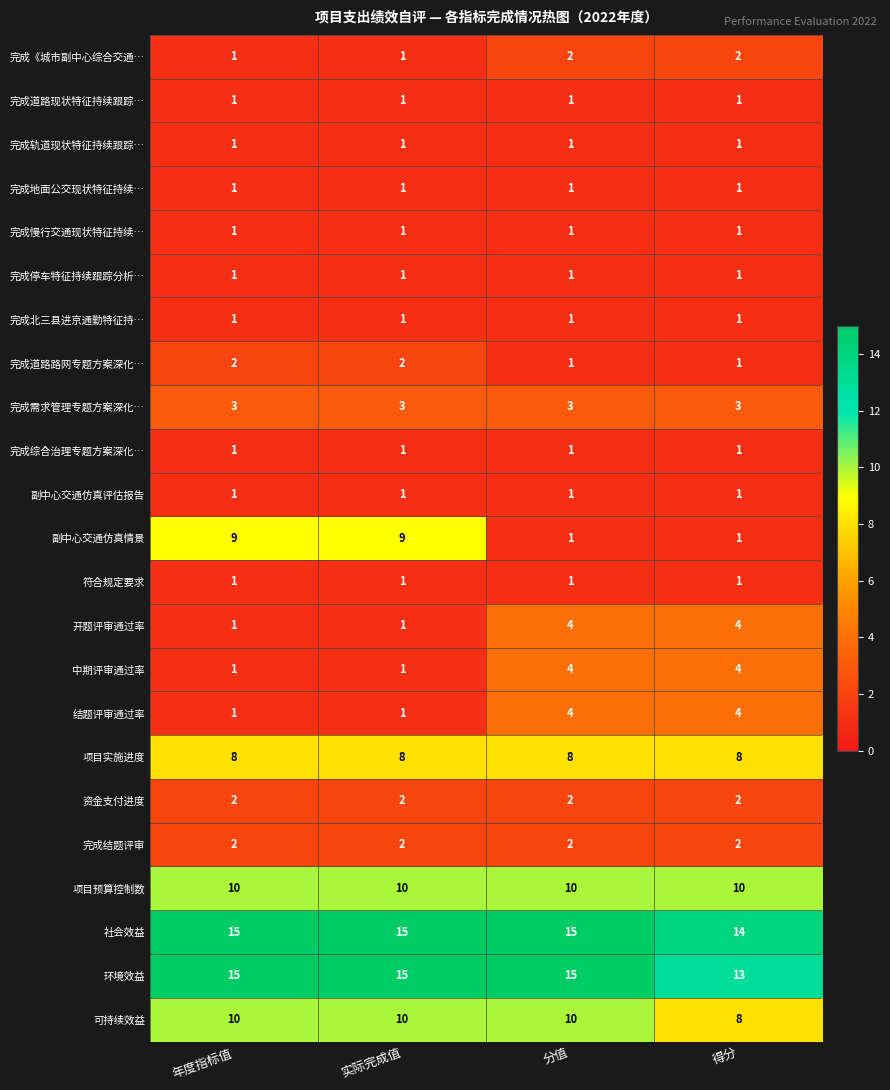

Between 年度指标值 and 得分, which series saw the biggest shift?

副中心交通仿真情景